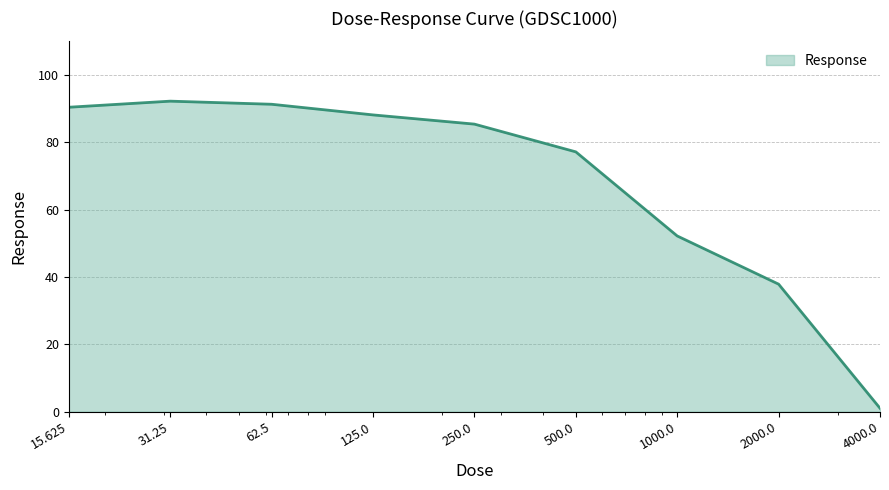

How many lines are shown in the chart?

1